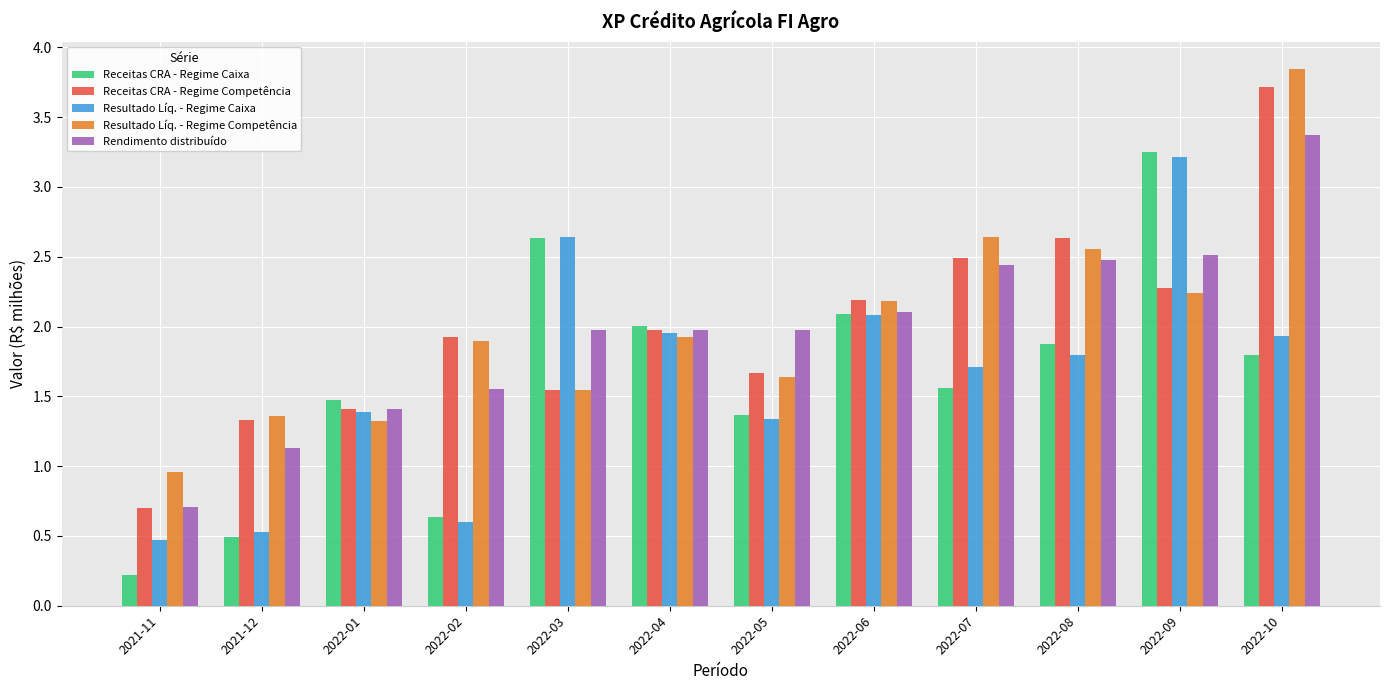

The value of Rendimento distribuído at 2022-01 is 0.4. True or false?

False